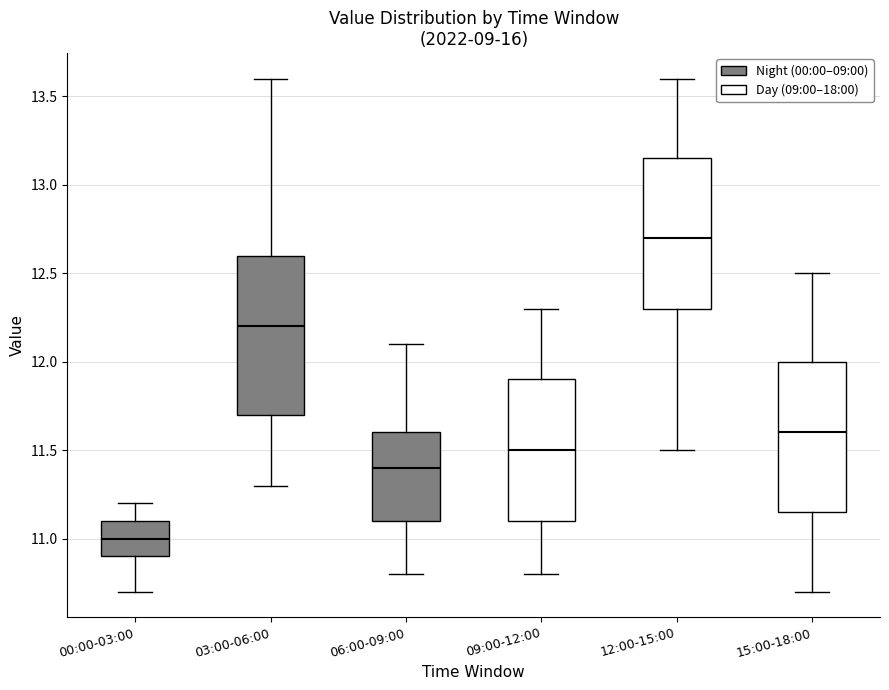

Where does the lower whisker of the box for 12:00-15:00 end on the y-axis? The values are not printed on the chart, so give them approximately, as read against the axis.

11.50